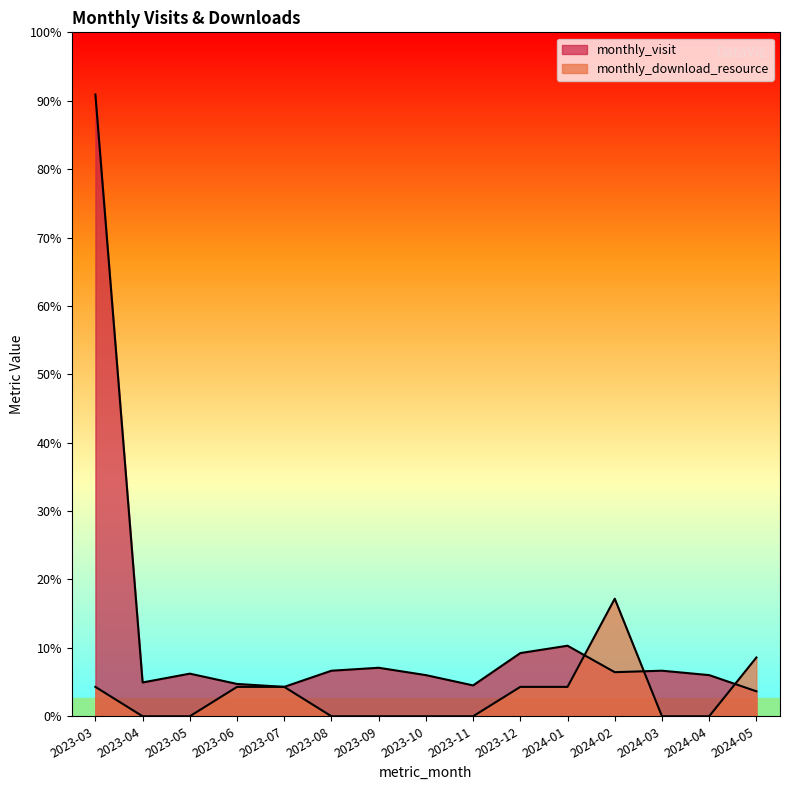

Which series has the largest total across all categories?

monthly_visit